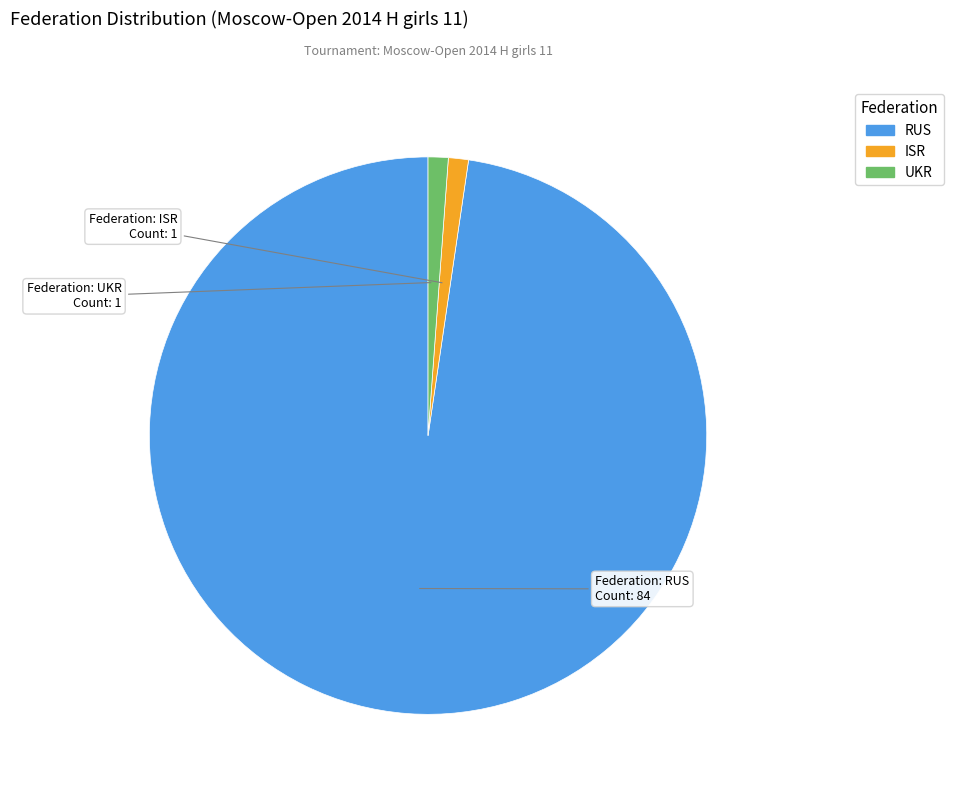

Do ISR and UKR together represent more than half of the pie?

No